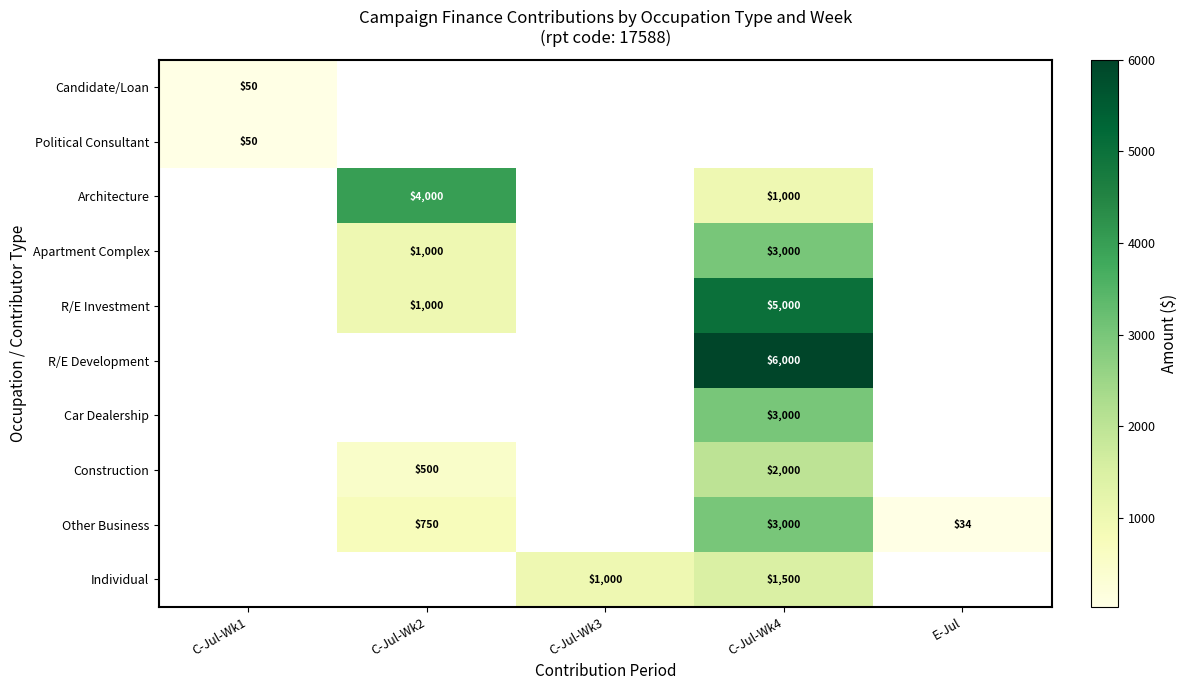

Is it true that Architecture equals 1431 at C-Jul-Wk4?

False